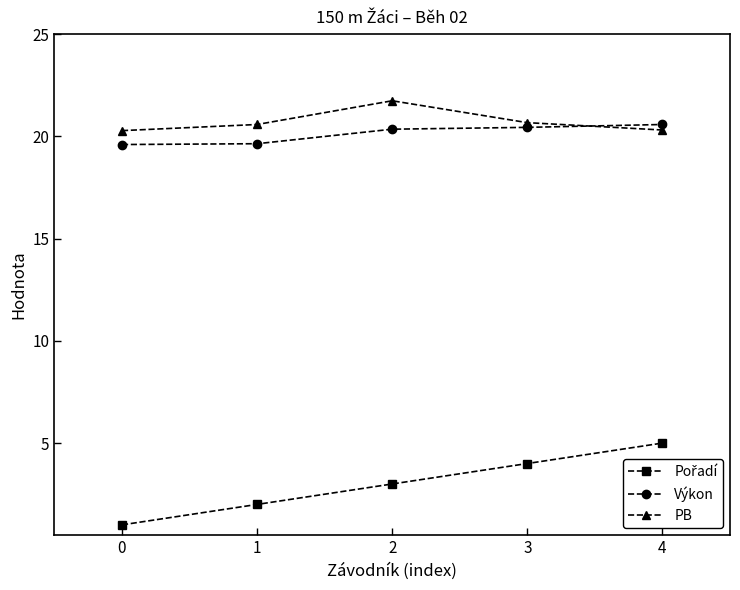

At how many categories does at least one series exceed 11?

5